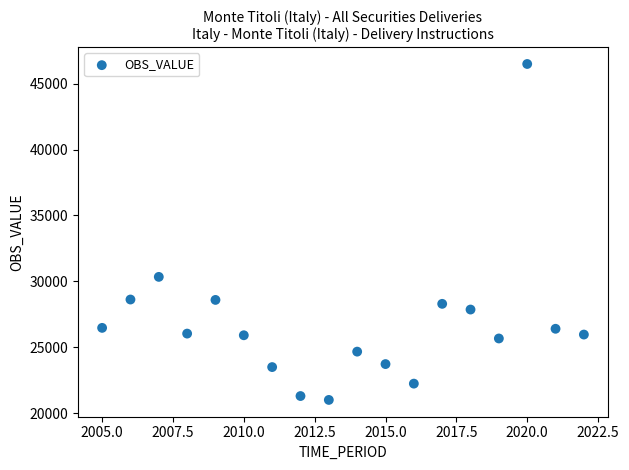

What is the range of X values (max minus min)?

17